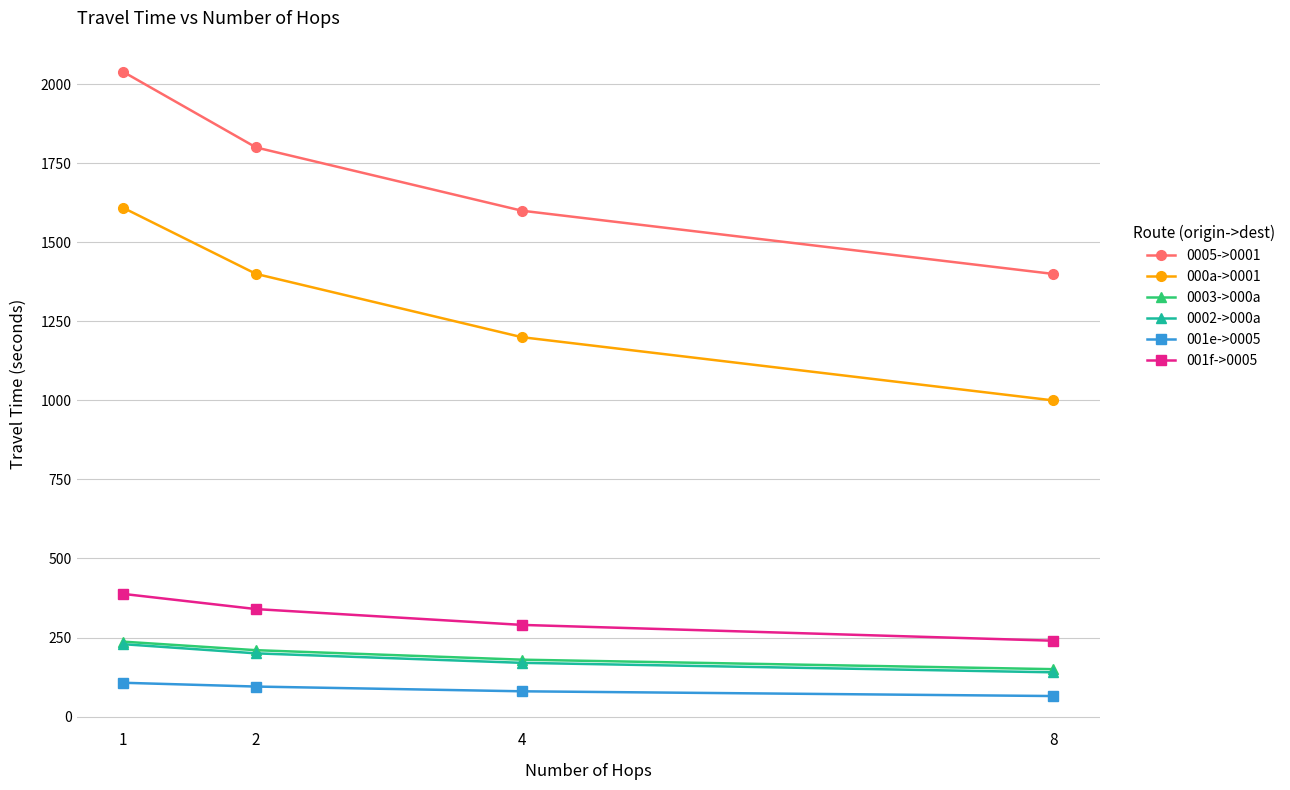

What is the spread (max minus min) of values at 4?

1520